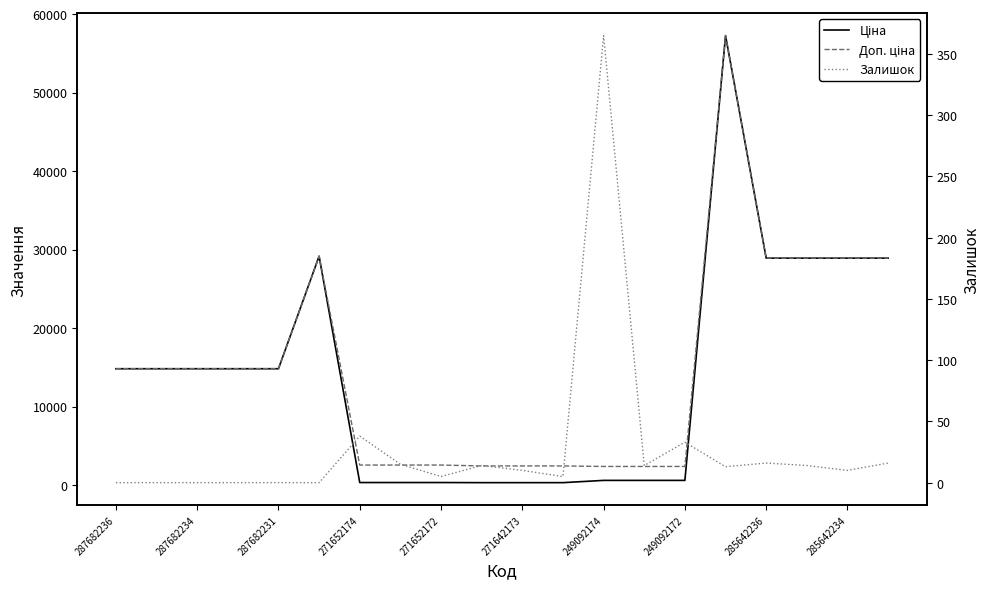

True or false: Ціна has a value of 57258.0 at 15.

True